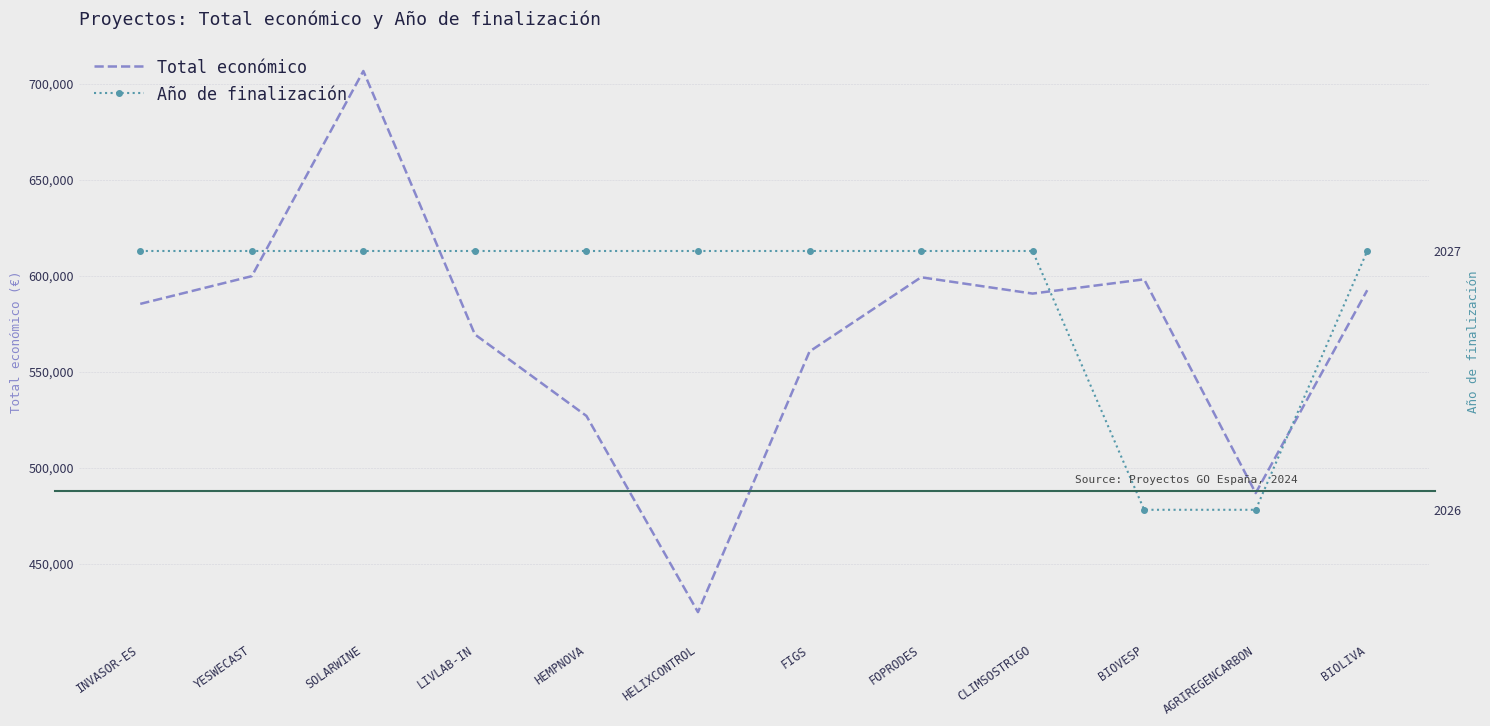

How many values in the Total económico series exceed 590712?

5